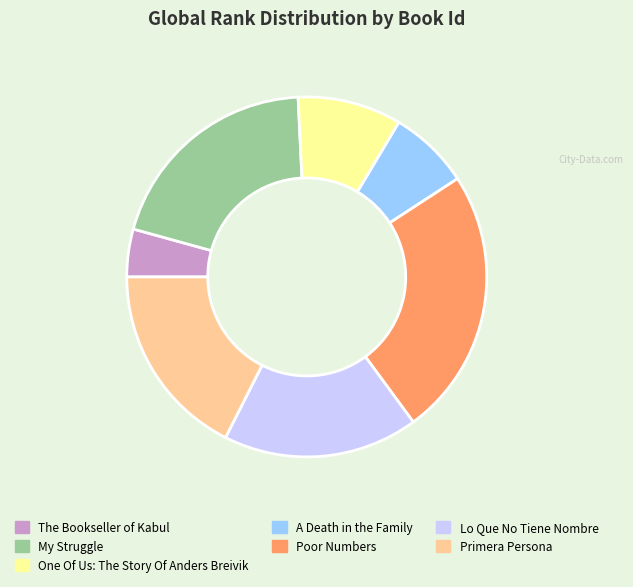

Is One Of Us: The Story Of Anders Breivik the majority of the pie?

No